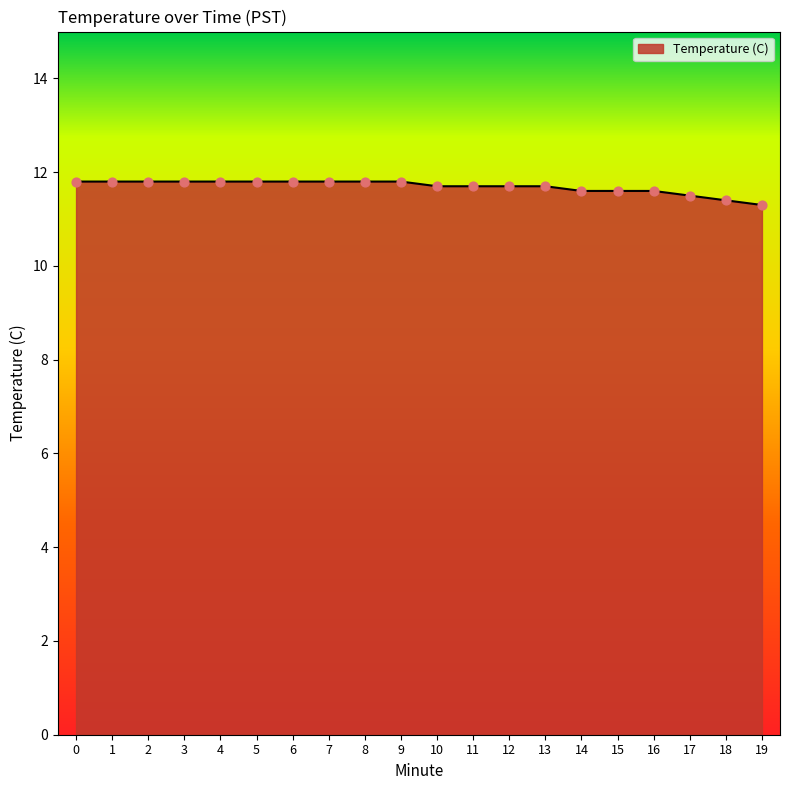

Approximately how many times larger is the value at 8 compared to 13?

1.0